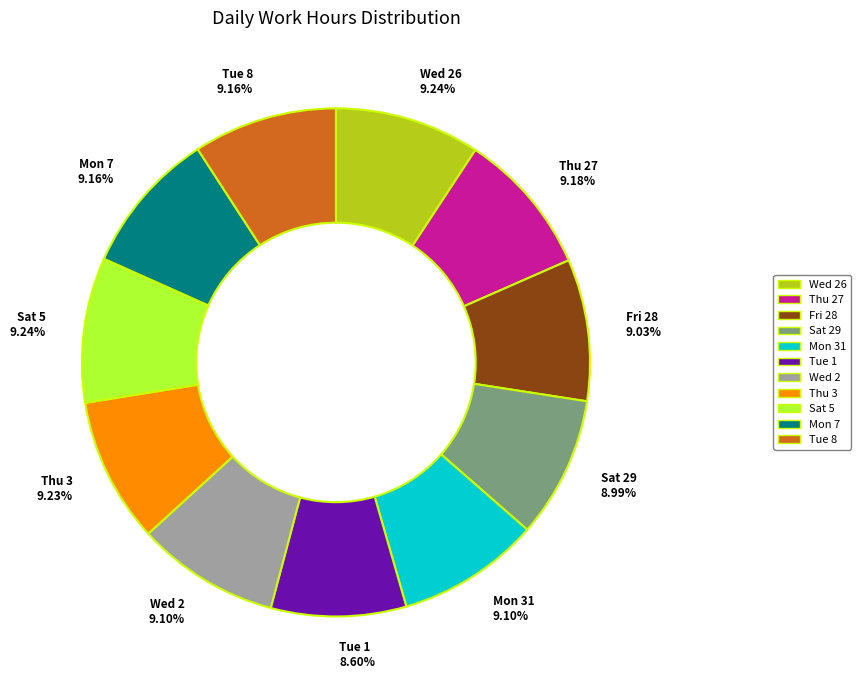

Does any single category account for the majority?

No